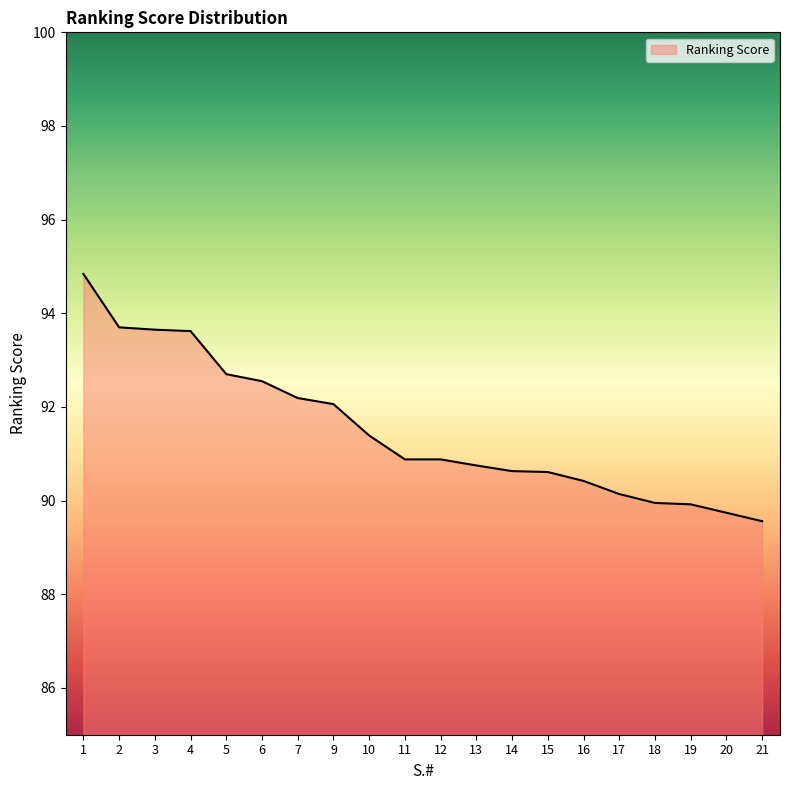

Does the chart display data point markers on the line(s)?

No